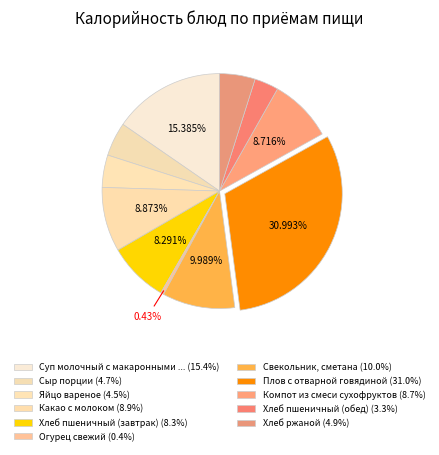

Which category has the smallest portion of the pie?

Огурец свежий